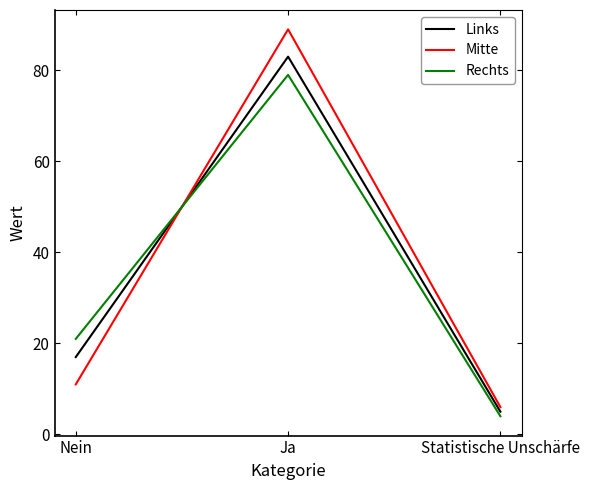

Does the chart display data point markers on the line(s)?

No